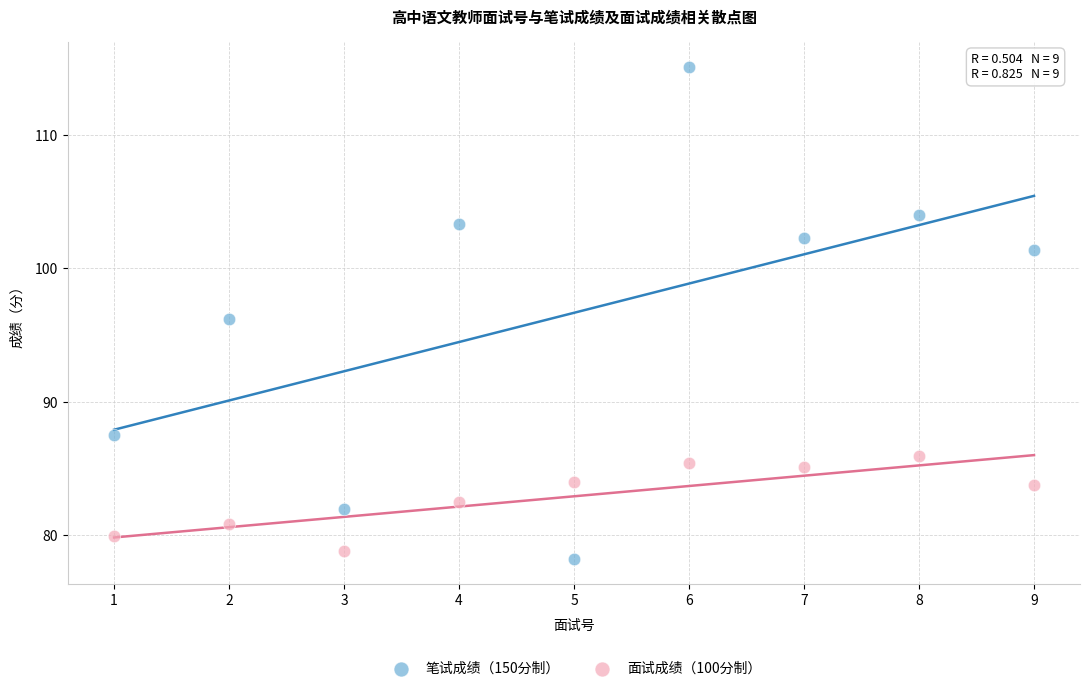

Which series reaches the minimum Y coordinate?

笔试成绩（150分制）